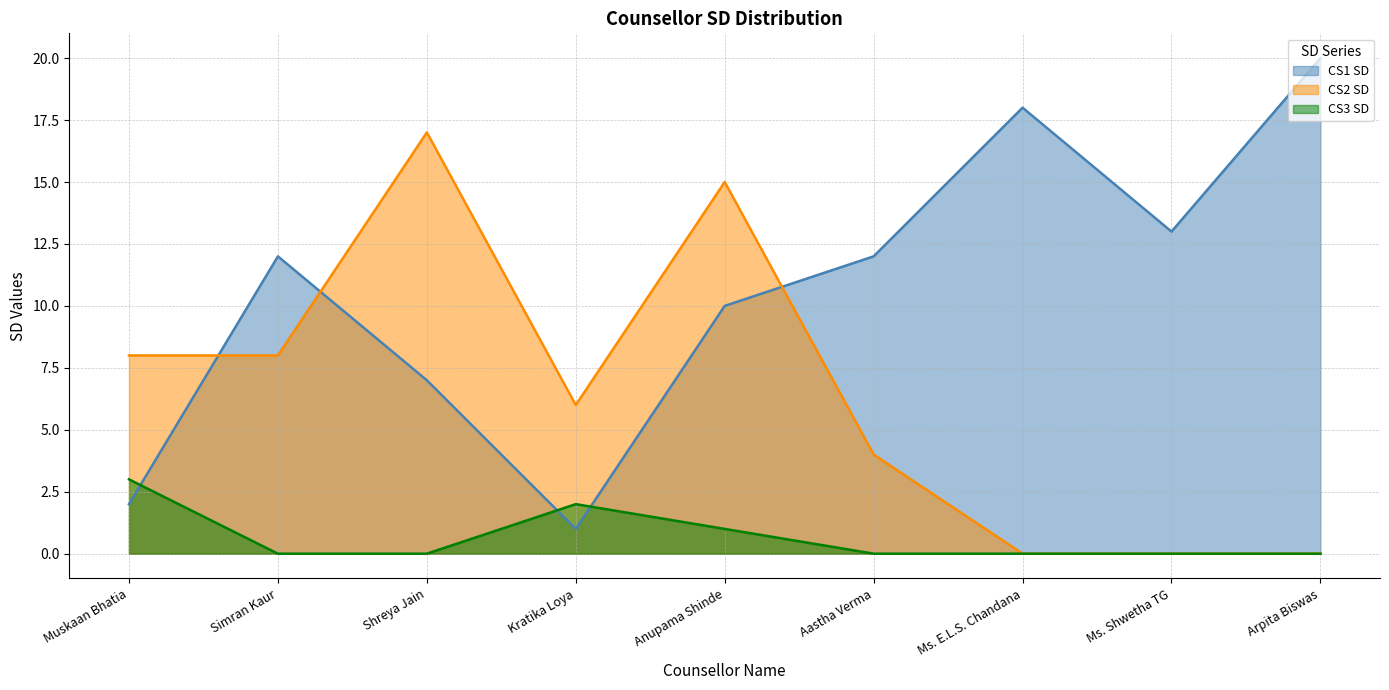

What is the approximate value of CS3 SD at Anupama Shinde?

1